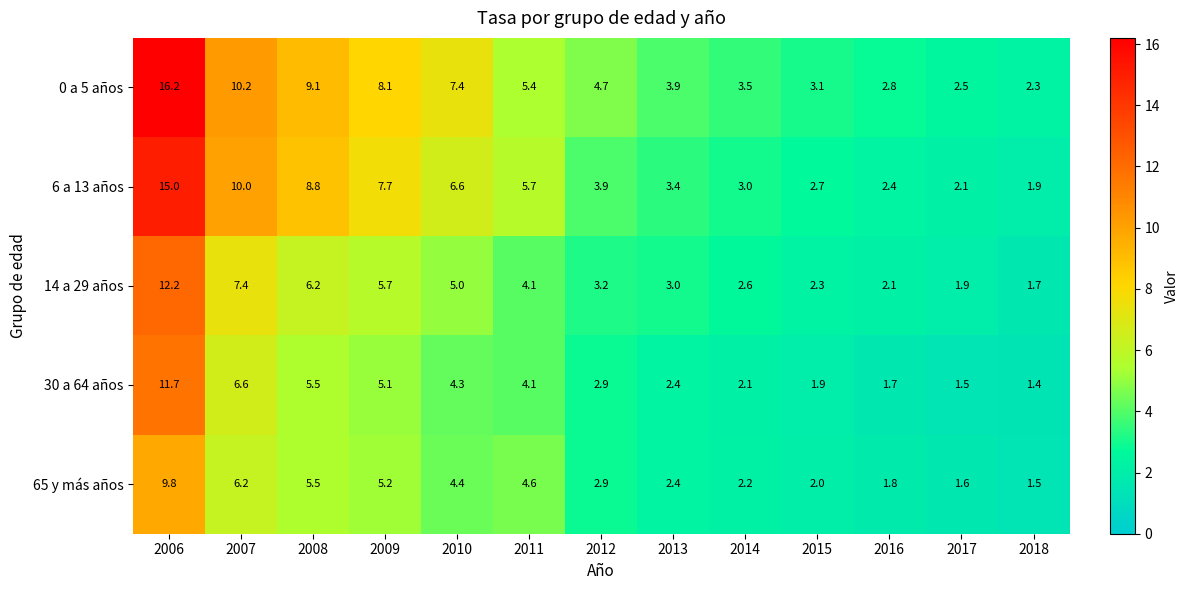

At which category is the sum across all series the highest?

2006